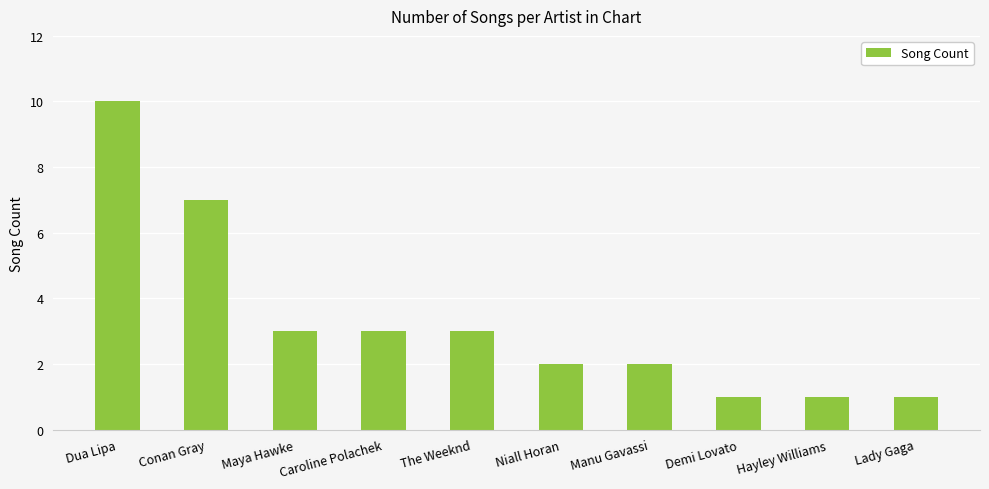

What is the change in value from Conan Gray to Manu Gavassi?

-5